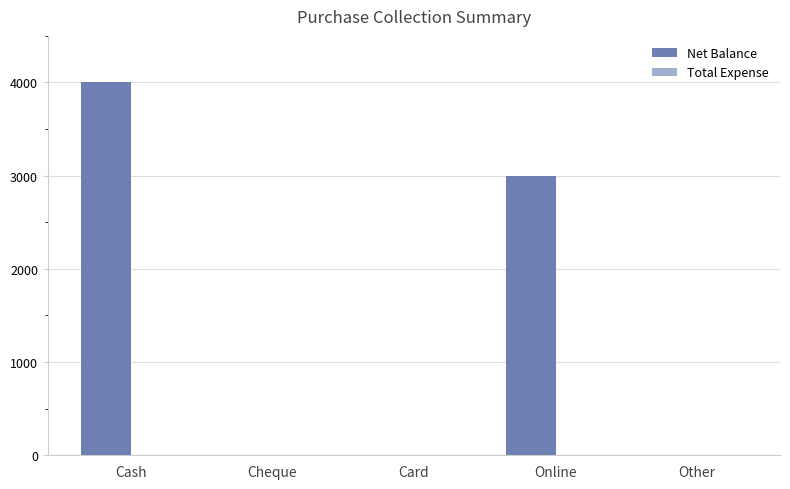

Does the chart contain stacked bars?

No